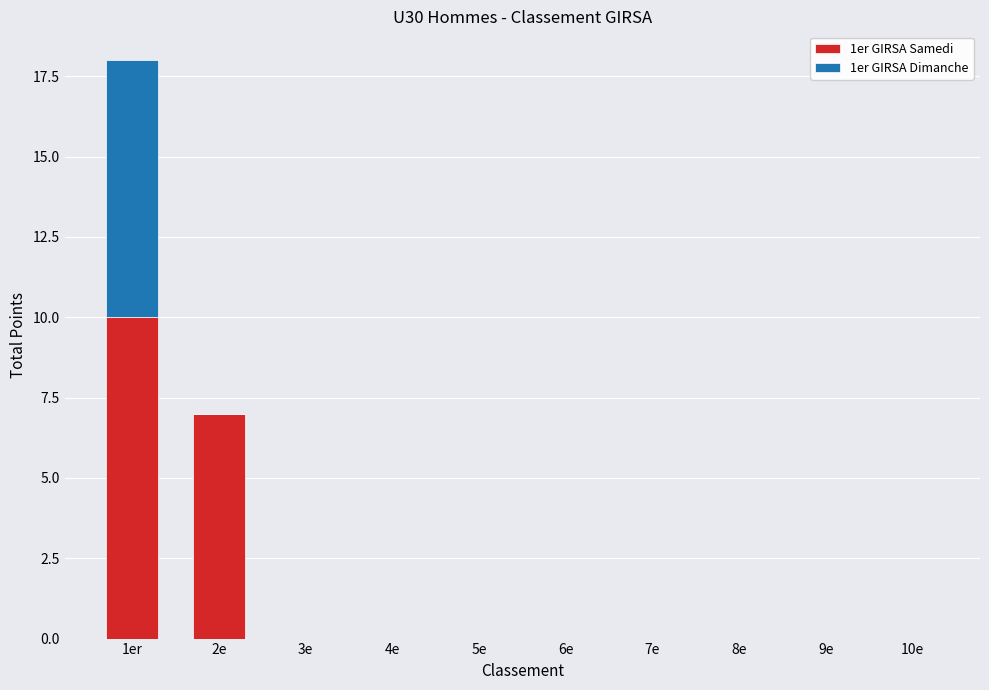

What is the sum of all 1er GIRSA Samedi values?

17